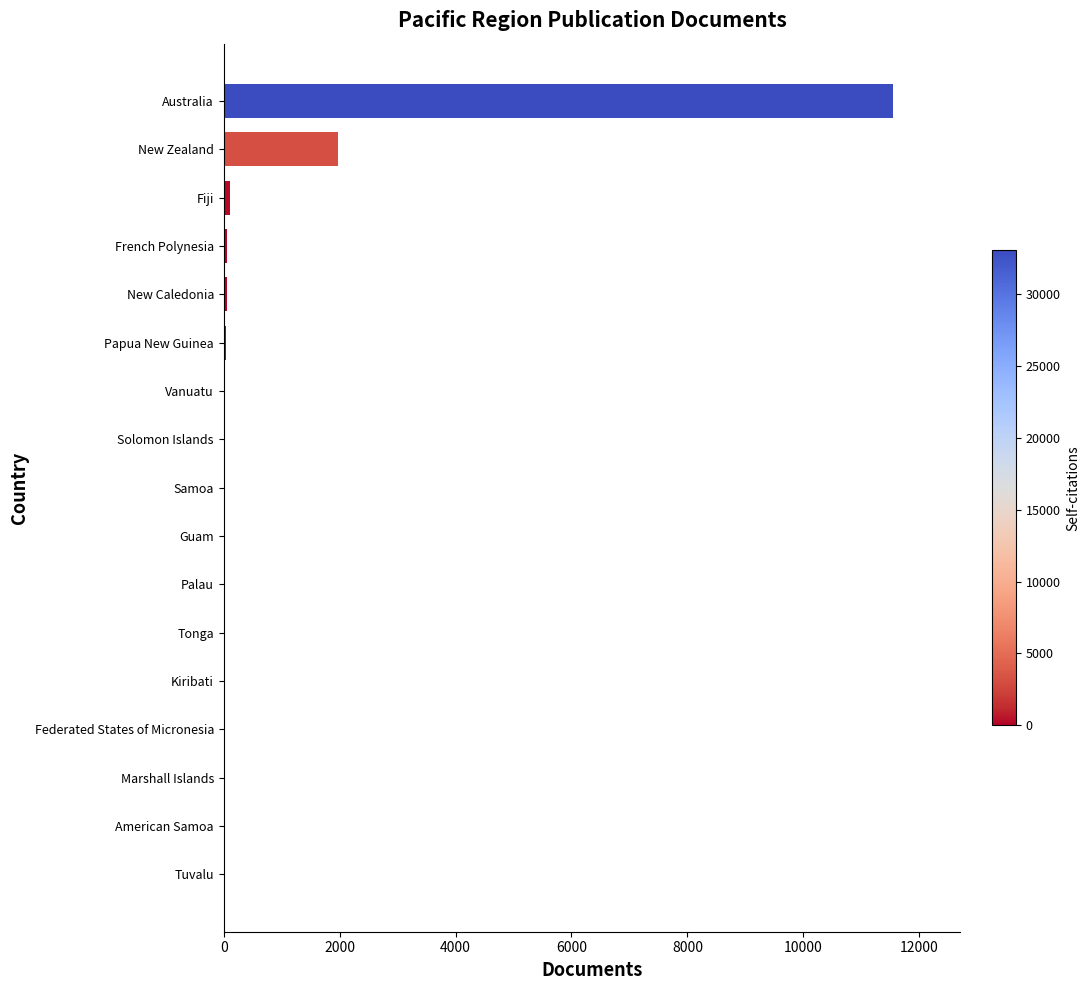

Between New Zealand and Tonga, which is larger?

New Zealand